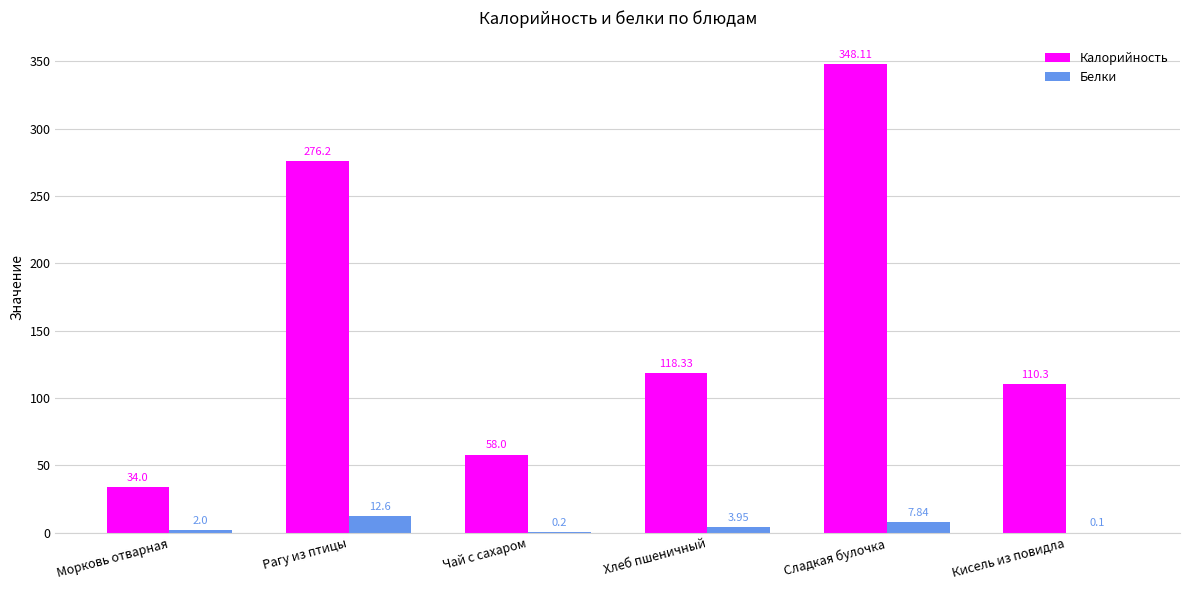

How many distinct data groups are displayed?

2